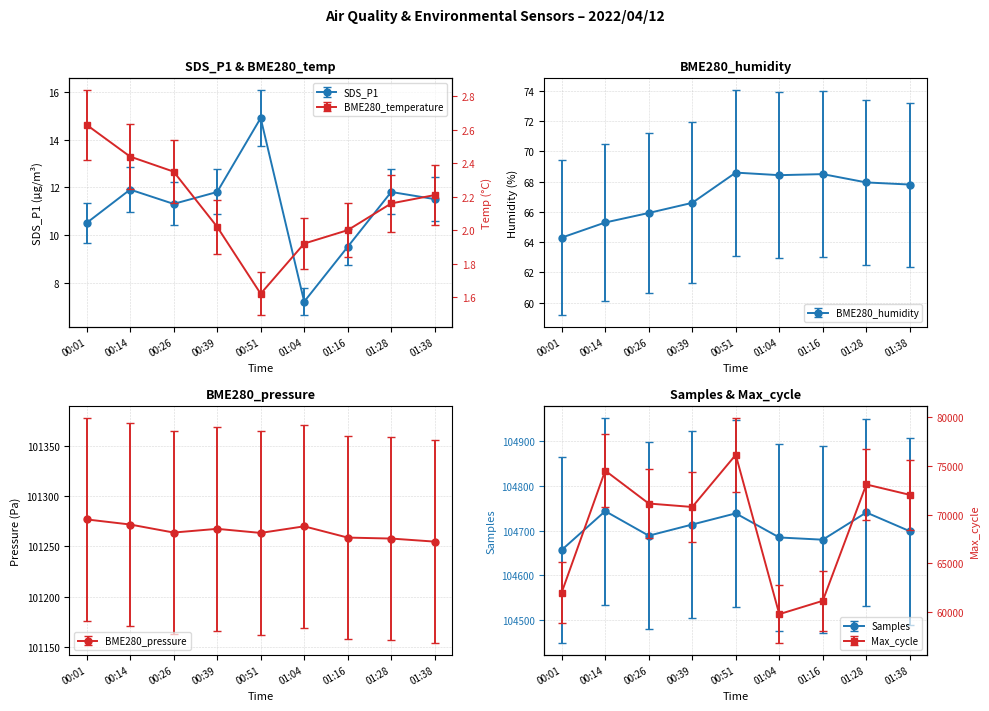

True or false: Samples has more than 2 interior local peaks.

True